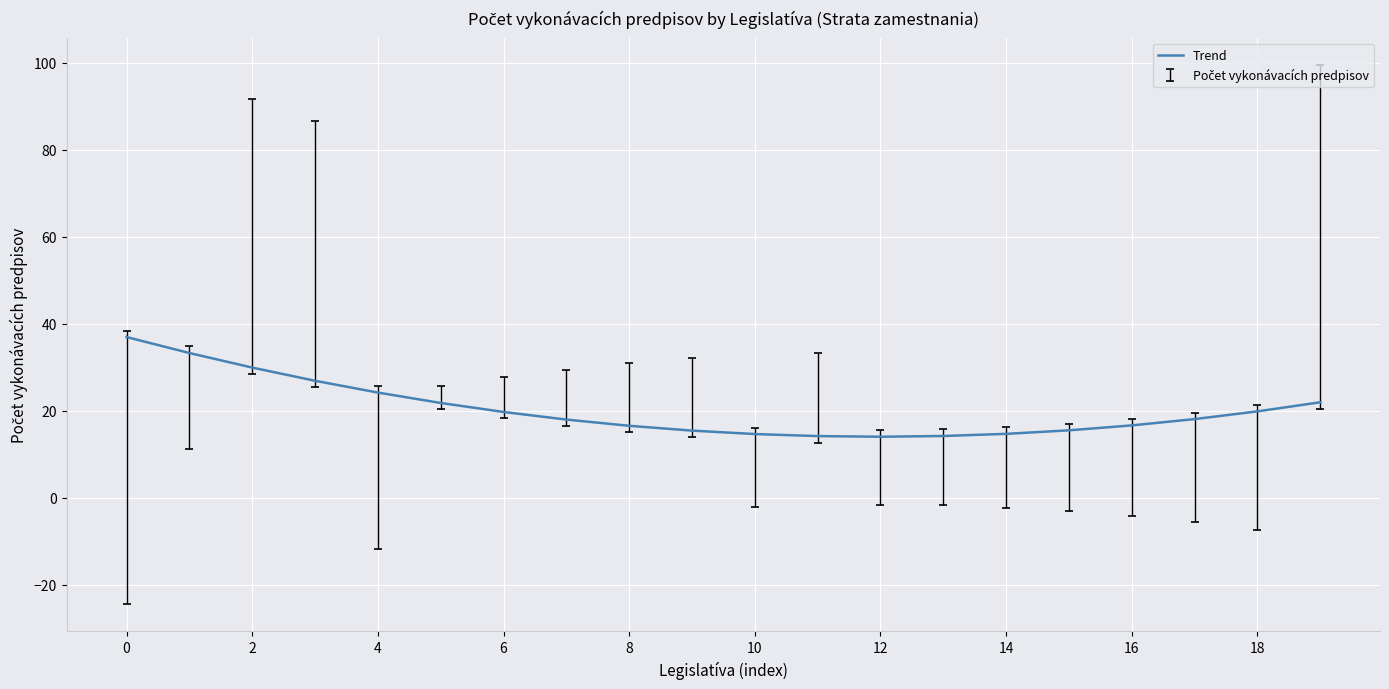

What is the difference between the second highest and second lowest values?

19.1